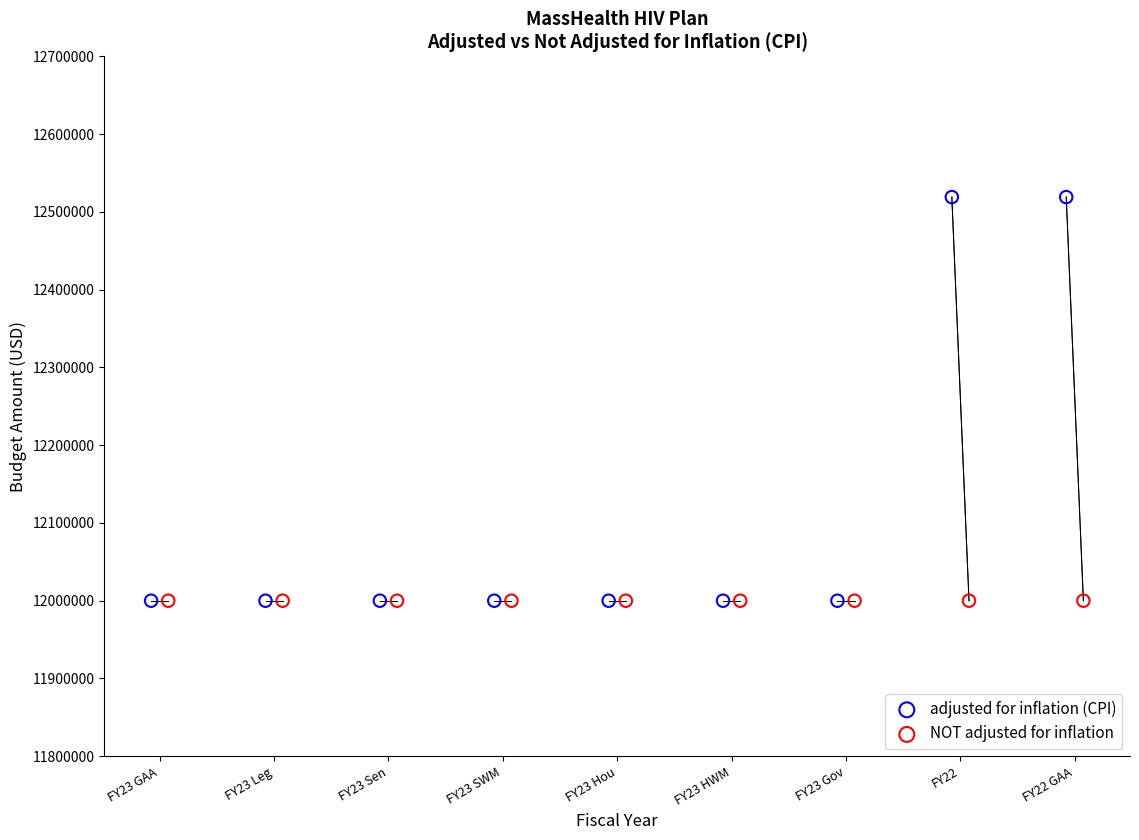

Which series contains the highest Y value?

adjusted for inflation (CPI)